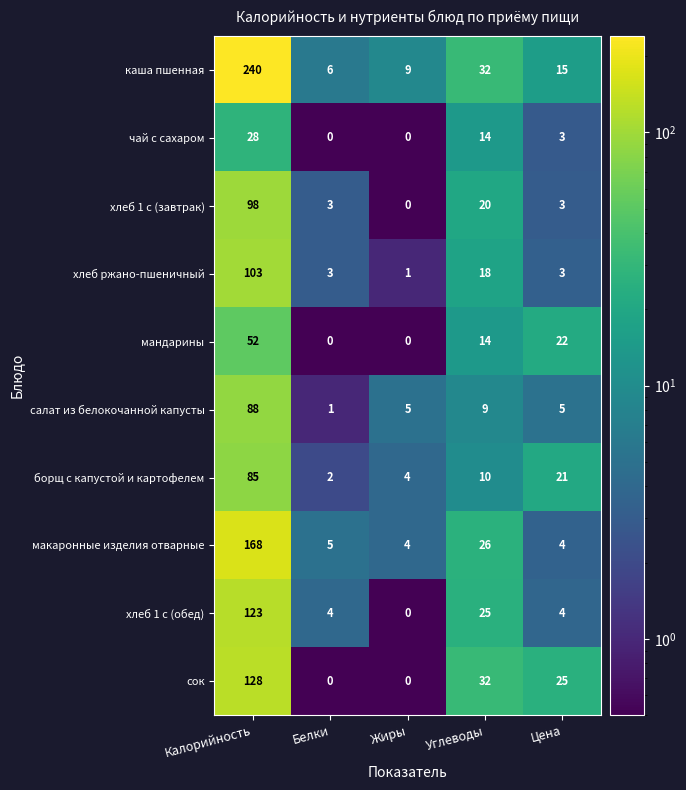

What is the average value of the каша пшенная series?

60